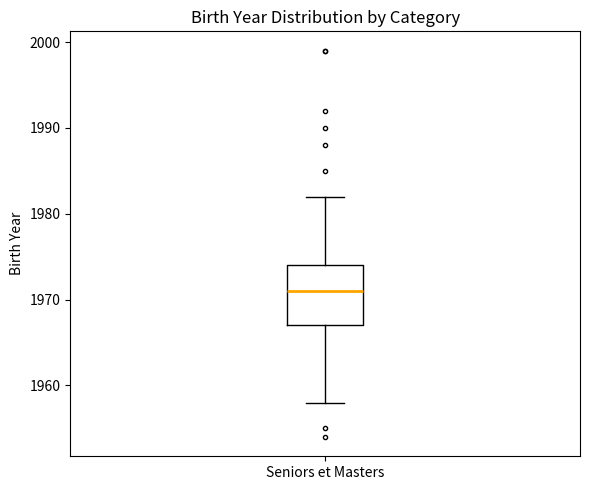

Read this box plot against the y-axis: the position of the median line, the range covered by the box, and the ends of both whiskers. The values are not printed on the chart, so give them approximately, as read against the axis.

median 1971, box 1967 to 1974, whiskers 1958 to 1982